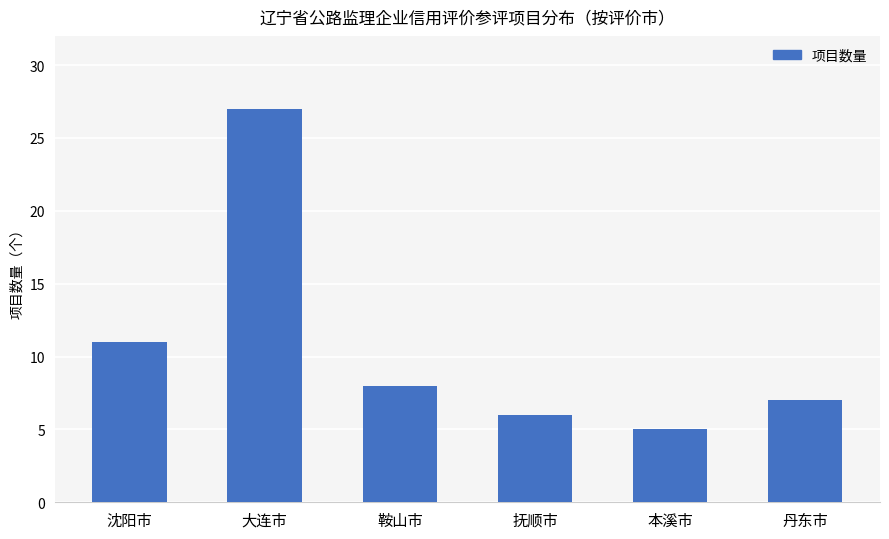

The chart shows a value of 4 at 沈阳市. True or false?

False